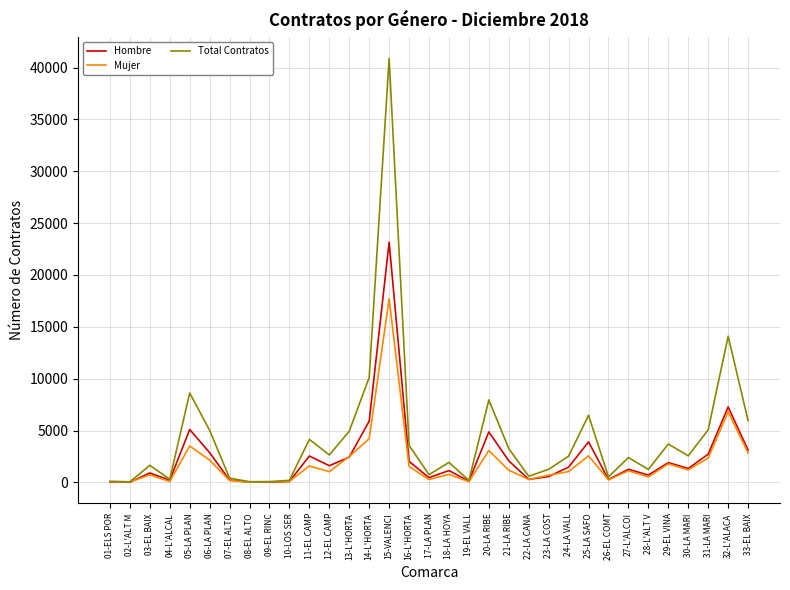

At which category is the sum across all series the highest?

15-VALENCI